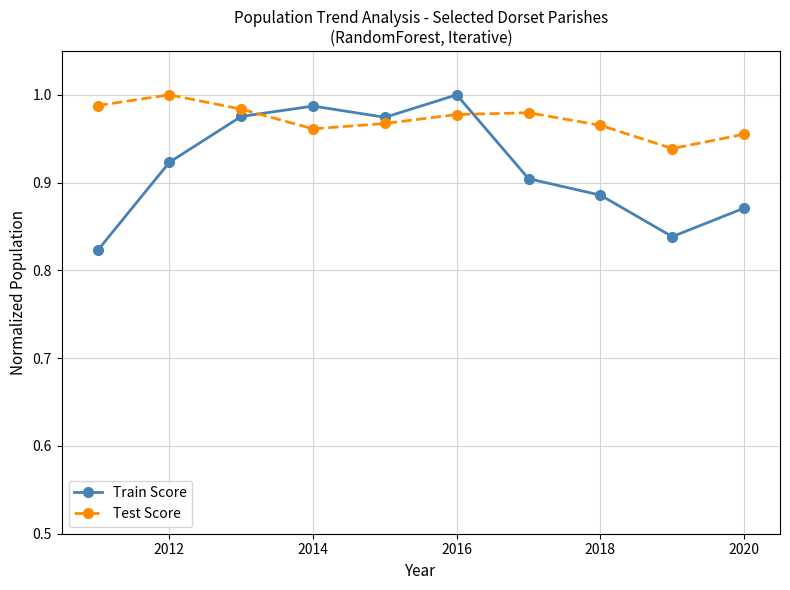

Which series has the widest spread of values?

Train Score